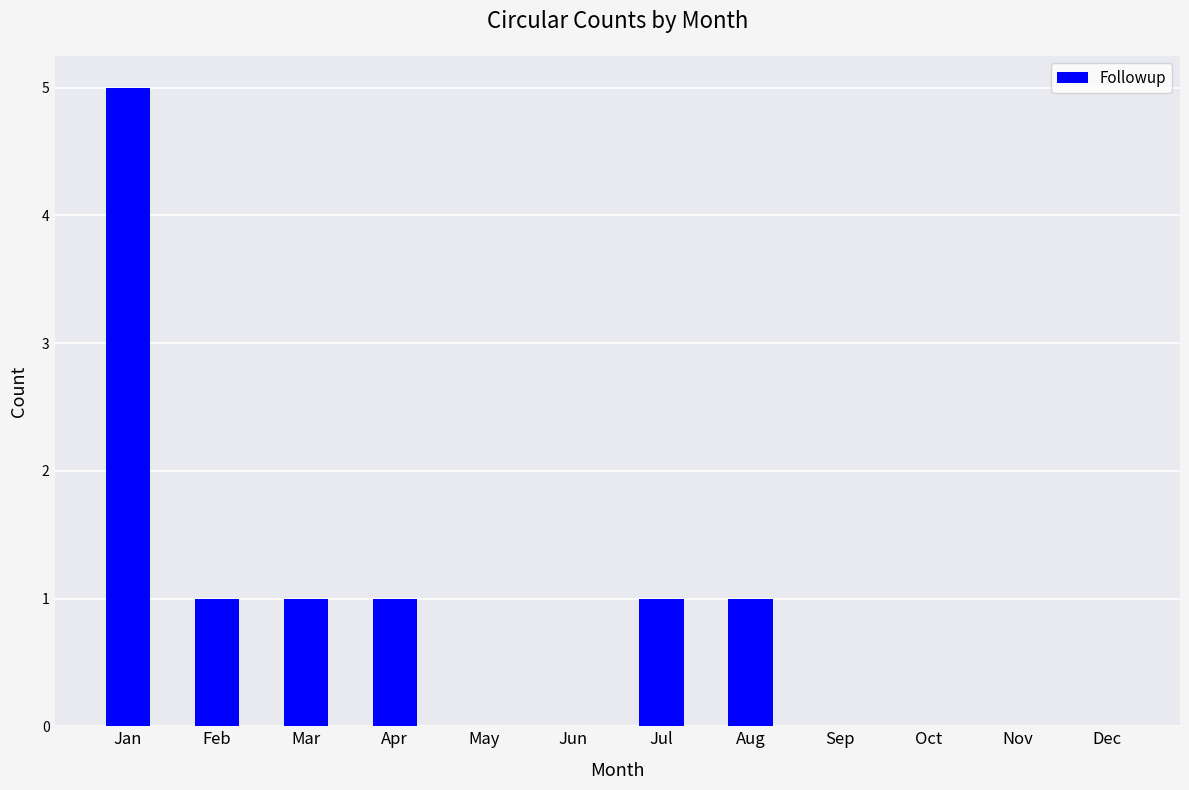

Reading left to right, what are all the values shown in this chart?

5	1	1	1	0	0	1	1	0	0	0	0